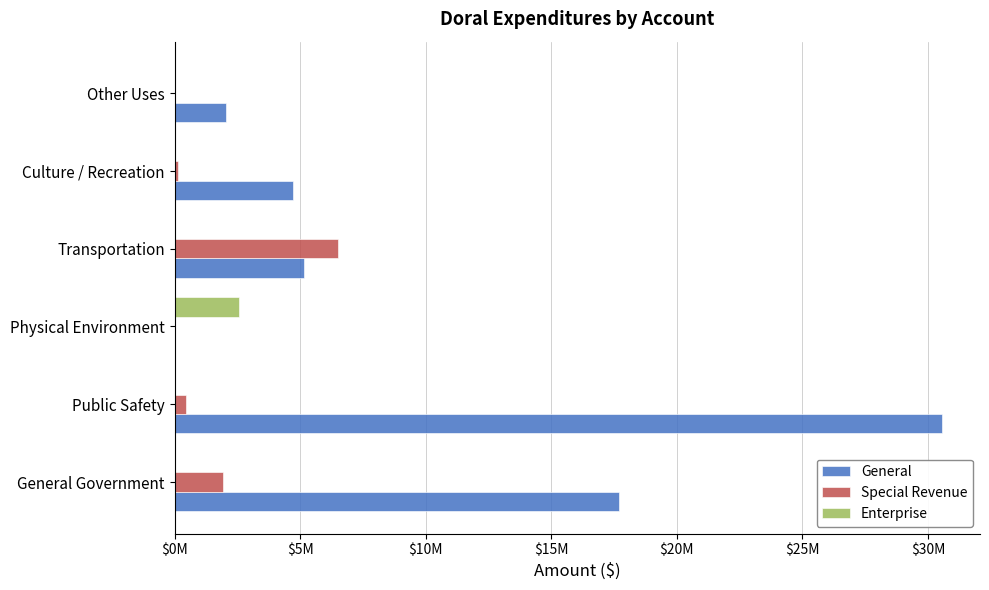

Reading left to right, extract all data points from this chart.

General: 17700793	30549030	0	5133983	4703163	2035880
Special Revenue: 1918673	469295	0	6498851	141072	0
Enterprise: 0	0	2577500	0	0	0